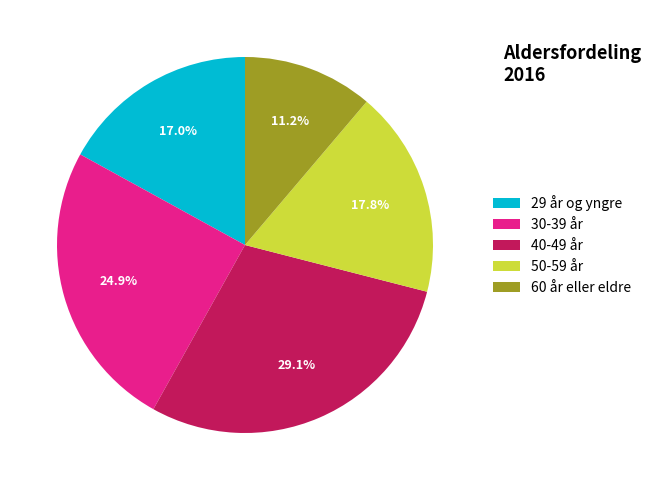

Does 60 år eller eldre represent more than half of the total?

No